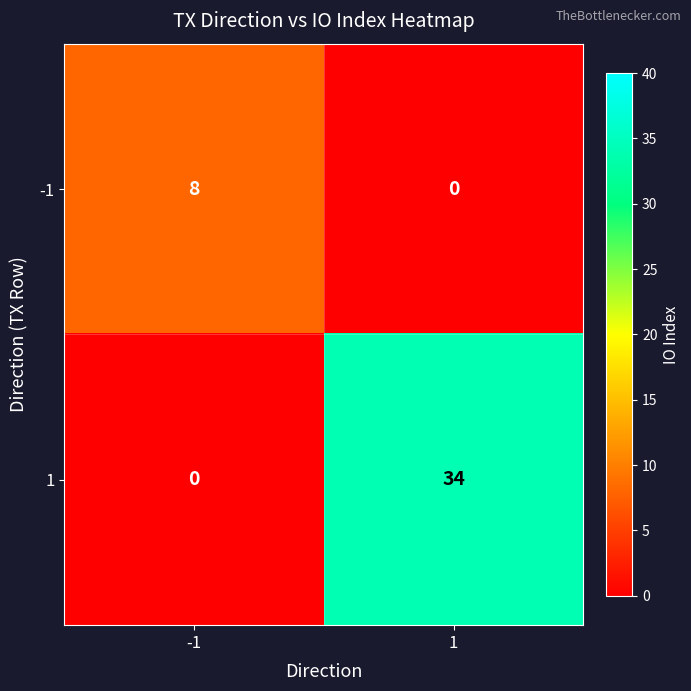

How many series are shown in this chart?

2